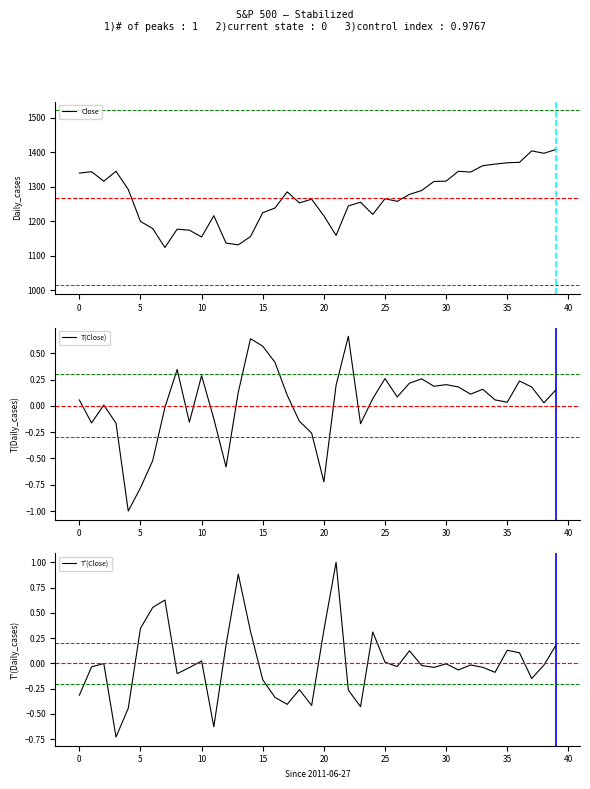

What is the value of the T(Close) point at the 13th from the left?

-0.6